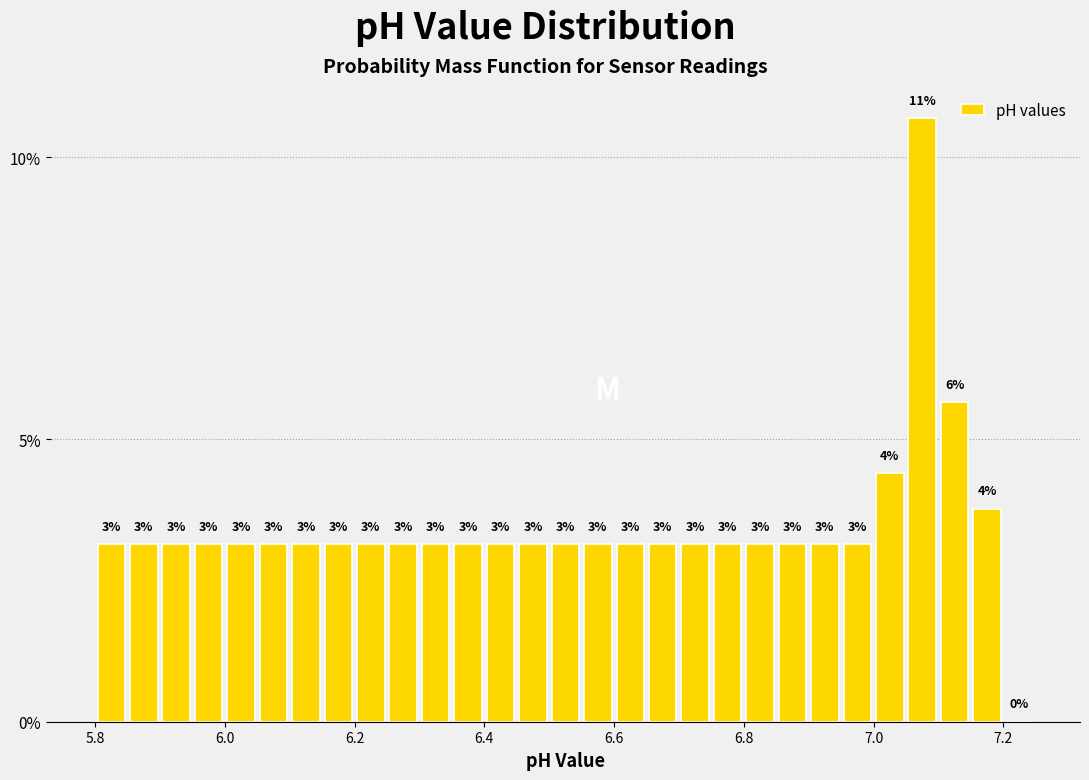

Read against the x-axis, roughly where is the centre of the tallest bar?

7.08